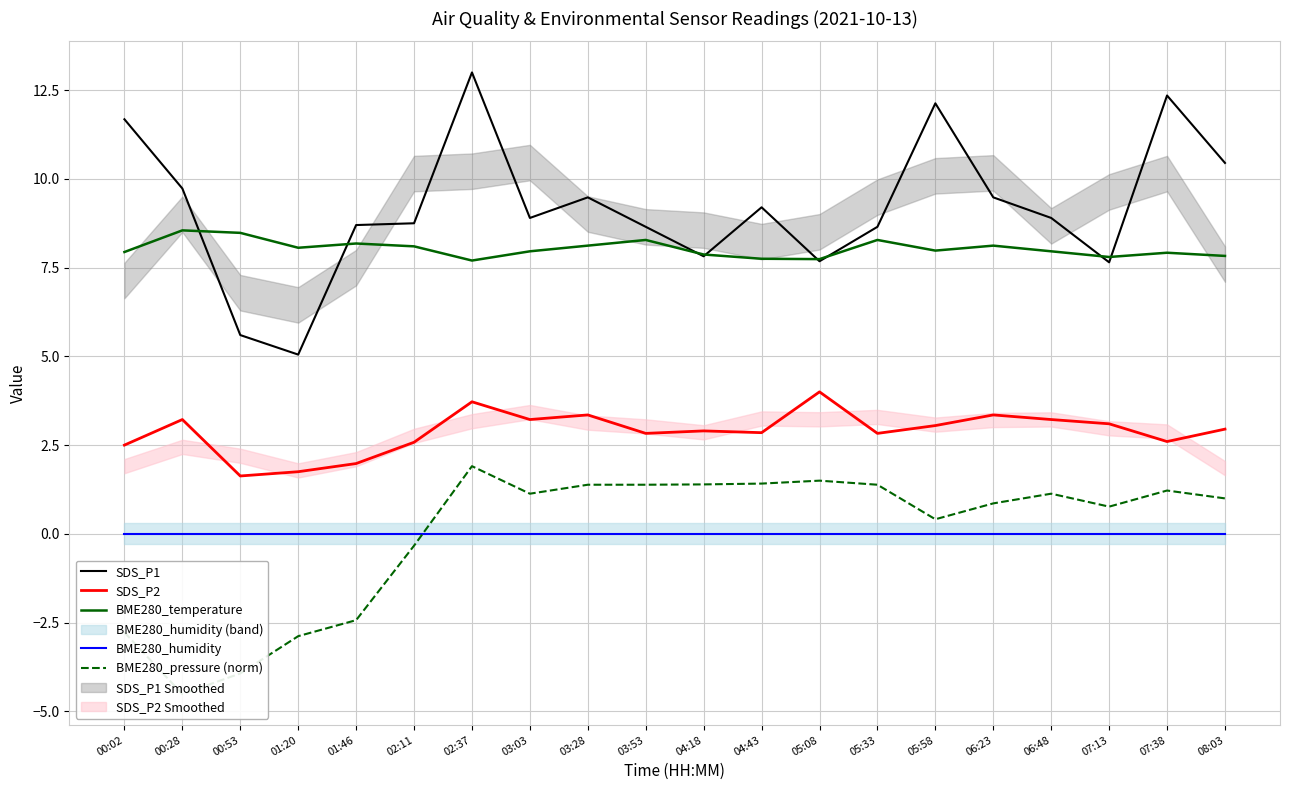

What is the difference between the second highest and second lowest values in the SDS_P1 series?

6.8